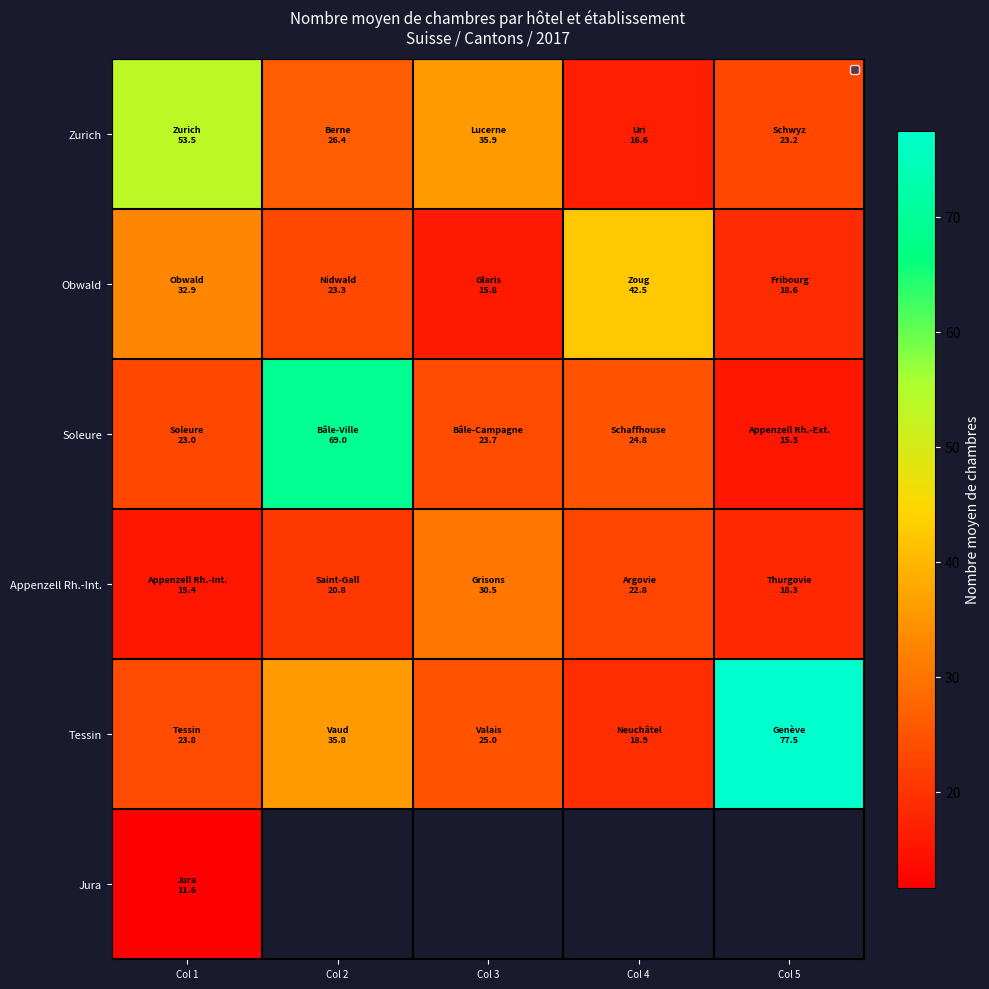

Is it true that Soleure equals 24.8 at Col 4?

True